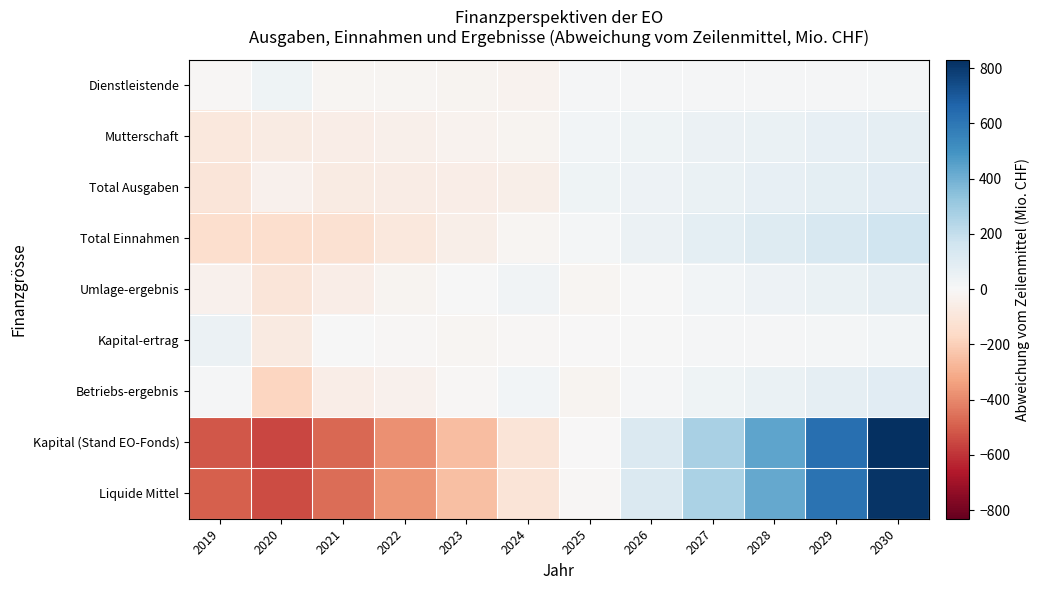

Which series has the largest range (max minus min)?

Kapital (Stand EO-Fonds)